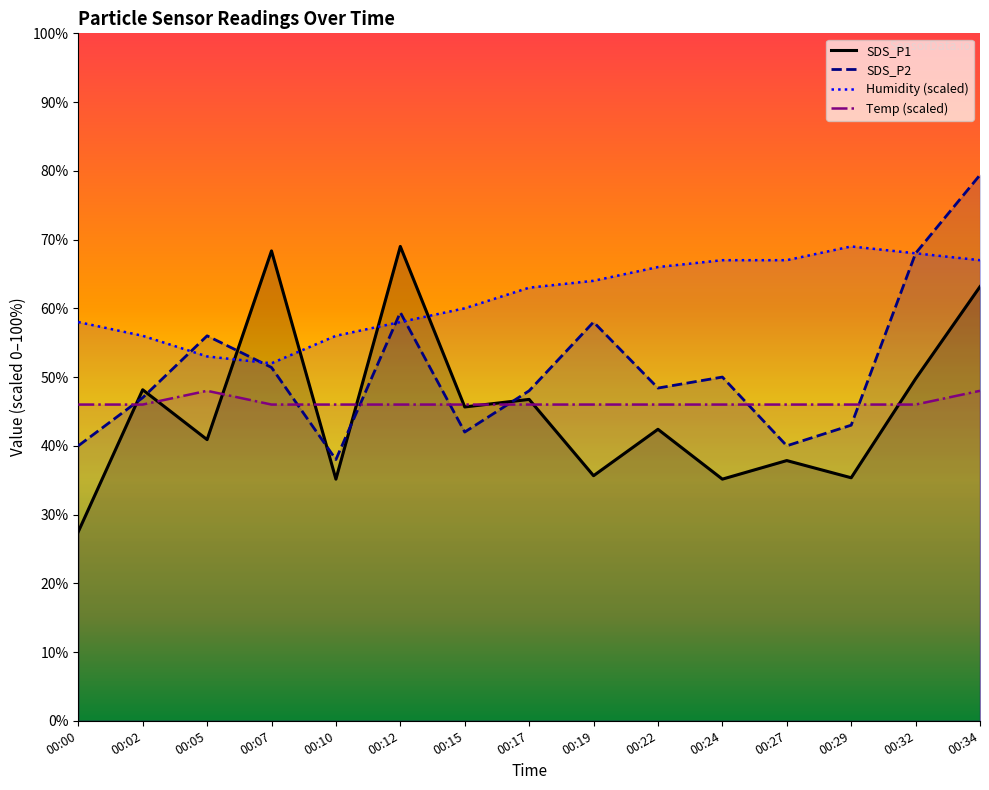

At which label does SDS_P1 reach its peak?

00:12